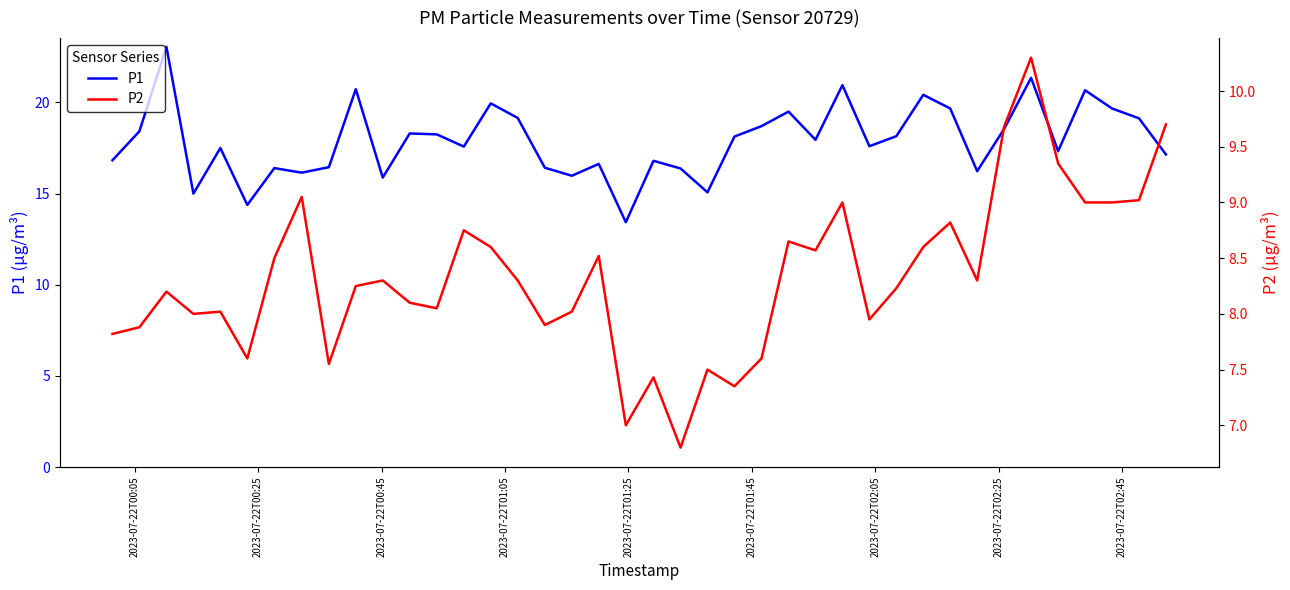

Rank the series by their maximum value, from lowest to highest.

P2, P1